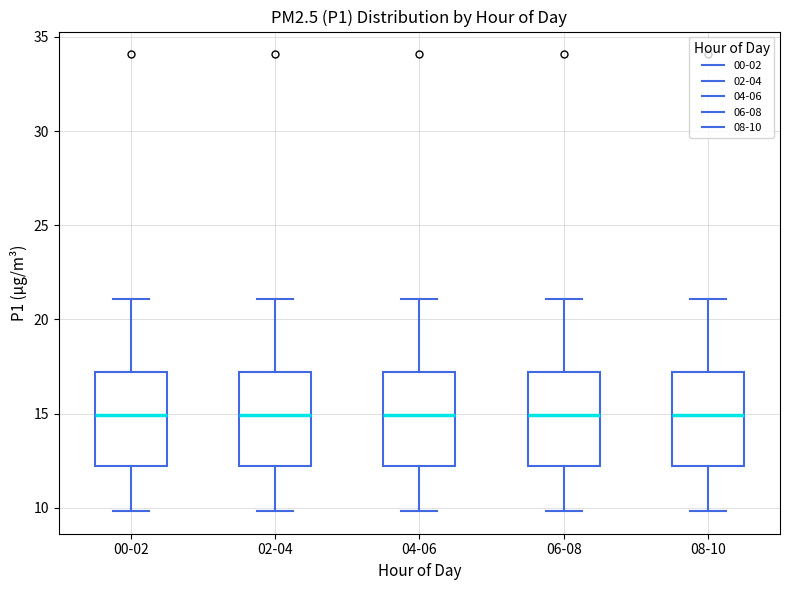

Where does the upper whisker of the box for 04-06 end on the y-axis? The values are not printed on the chart, so give them approximately, as read against the axis.

21